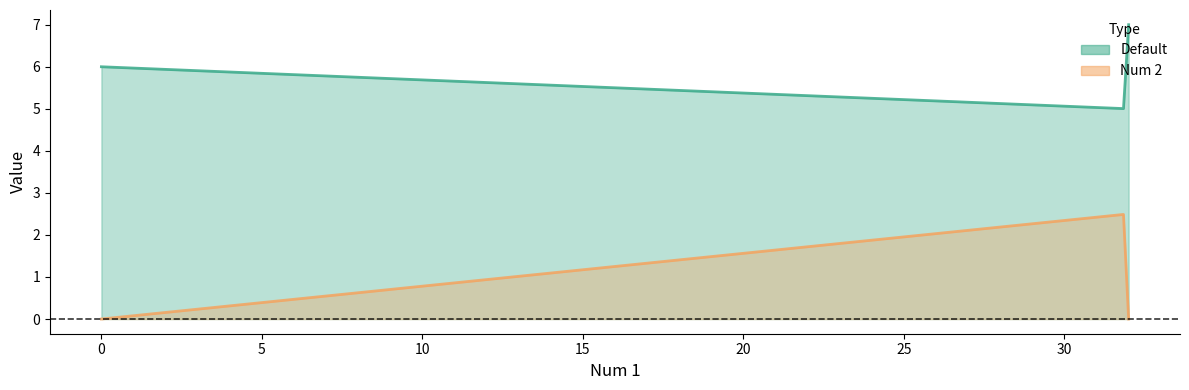

How many values in the Num 2 series are below 2?

2